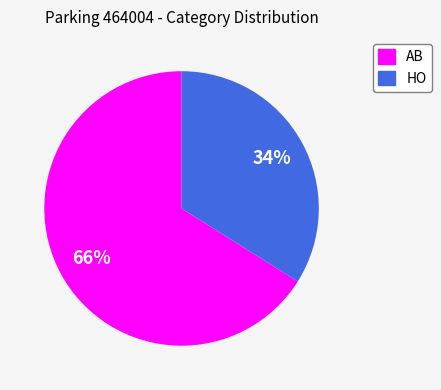

The HO slice represents 29% of the pie. True or false?

False